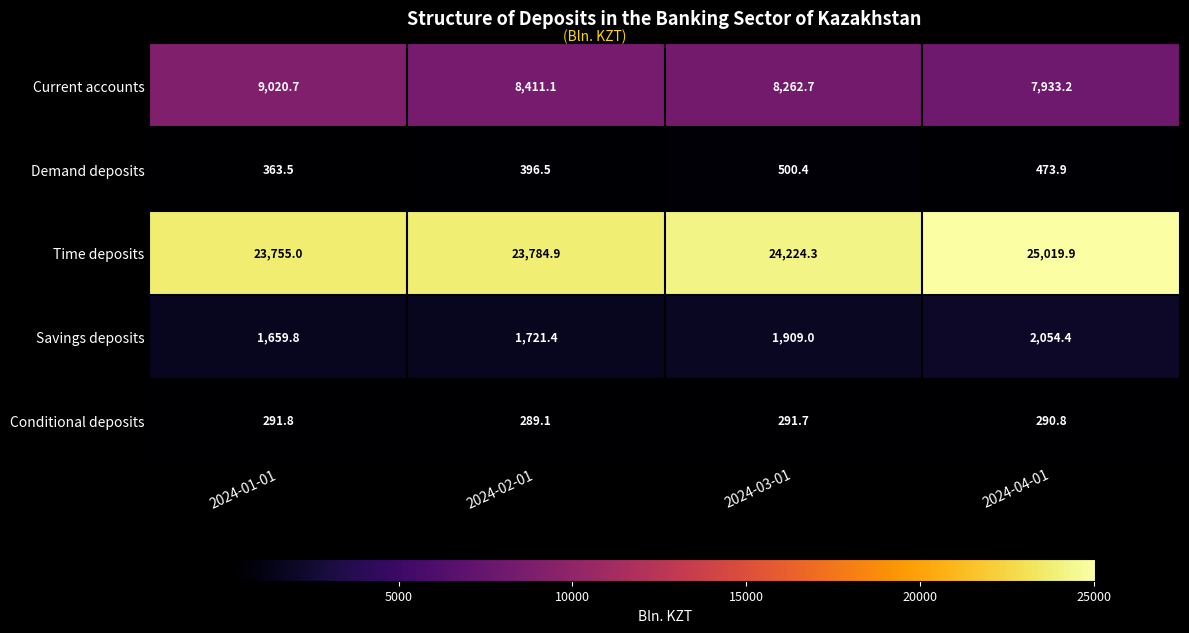

What is the spread (max minus min) of values at 2024-01-01?

23463.2